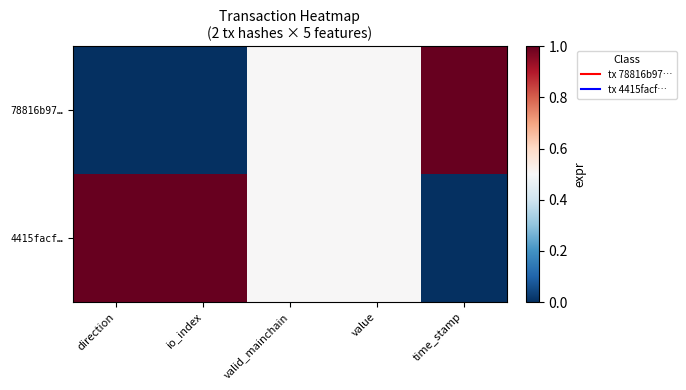

Reading left to right, extract all data points from this chart.

78816b97…: direction=0.0	io_index=0.0	valid_mainchain=0.5	value=0.5	time_stamp=1.0
4415facf…: direction=1.0	io_index=1.0	valid_mainchain=0.5	value=0.5	time_stamp=0.0